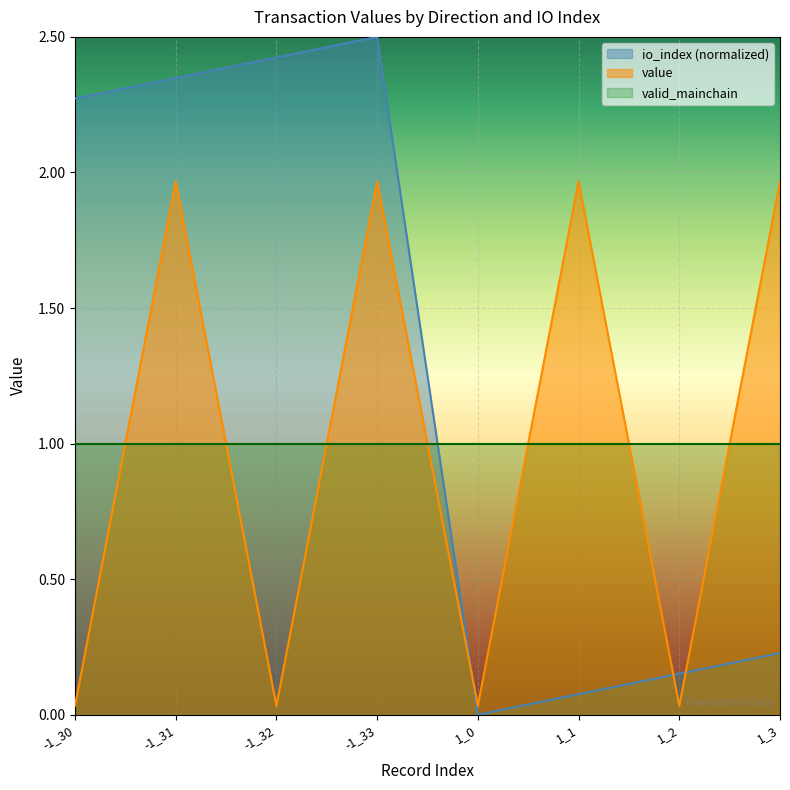

Reading right to left, transcribe all the data shown in this chart.

io_index: 1_3=0.2	1_2=0.2	1_1=0.1	1_0=0.0	-1_33=2.5	-1_32=2.4	-1_31=2.3	-1_30=2.3
value: 1_3=2.0	1_2=0.0	1_1=2.0	1_0=0.0	-1_33=2.0	-1_32=0.0	-1_31=2.0	-1_30=0.0